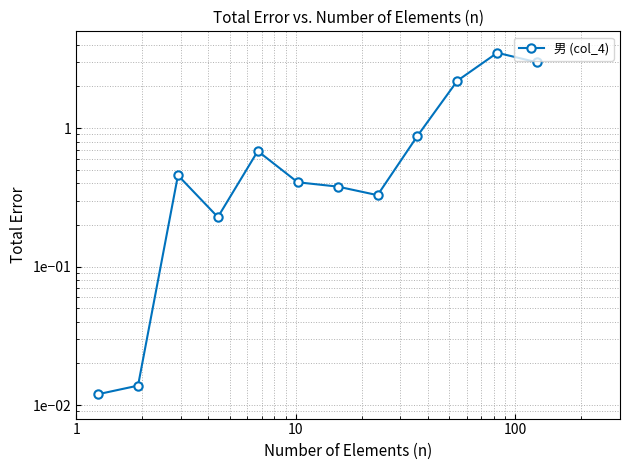

How many distinct data groups are displayed?

1